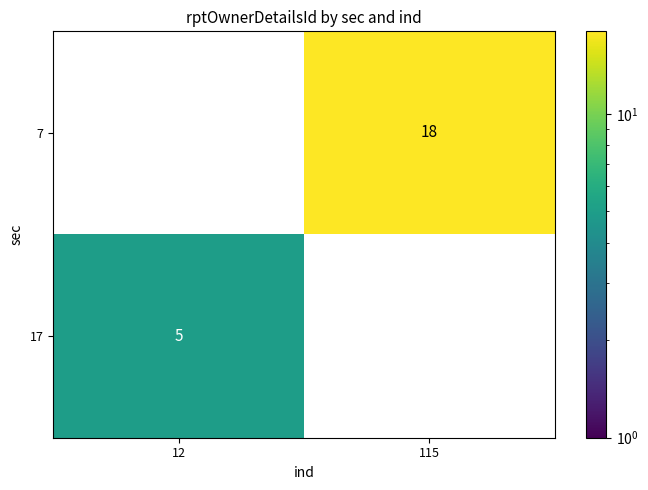

What value does the 17 series have at 12?

5